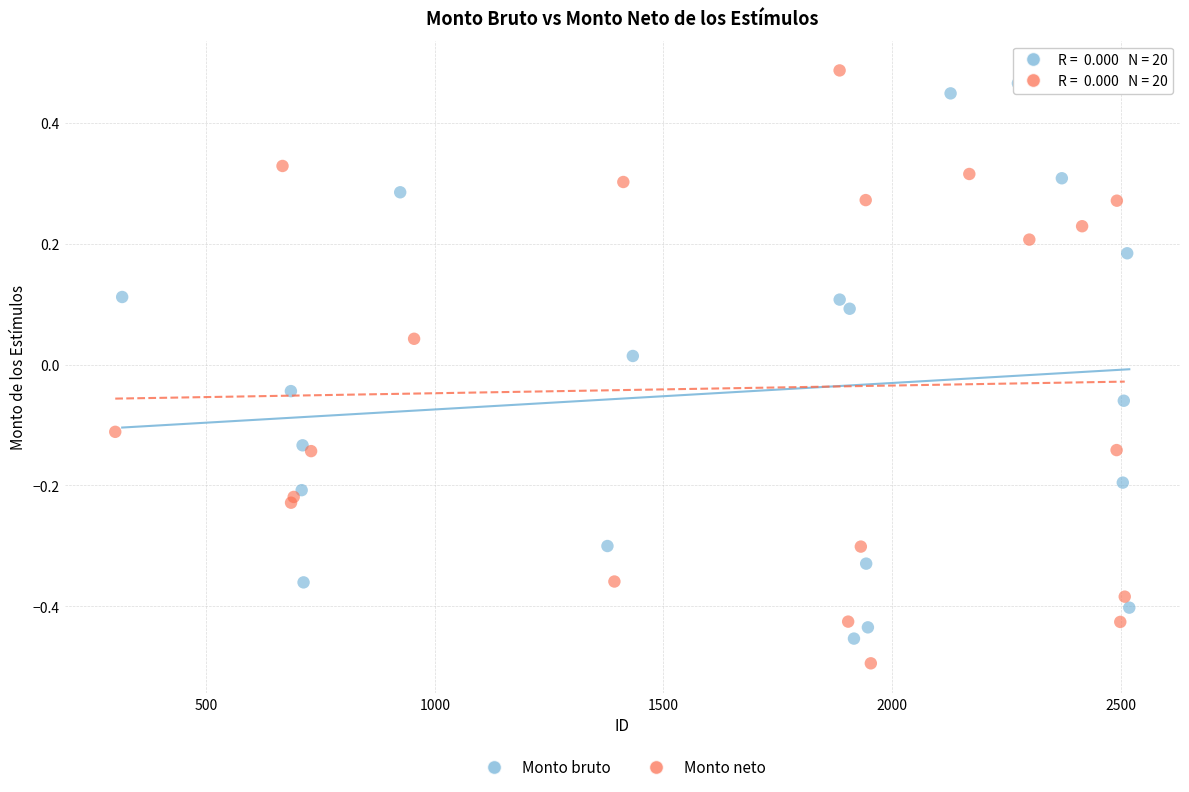

What are all the series names shown in the legend?

Monto bruto, Monto neto